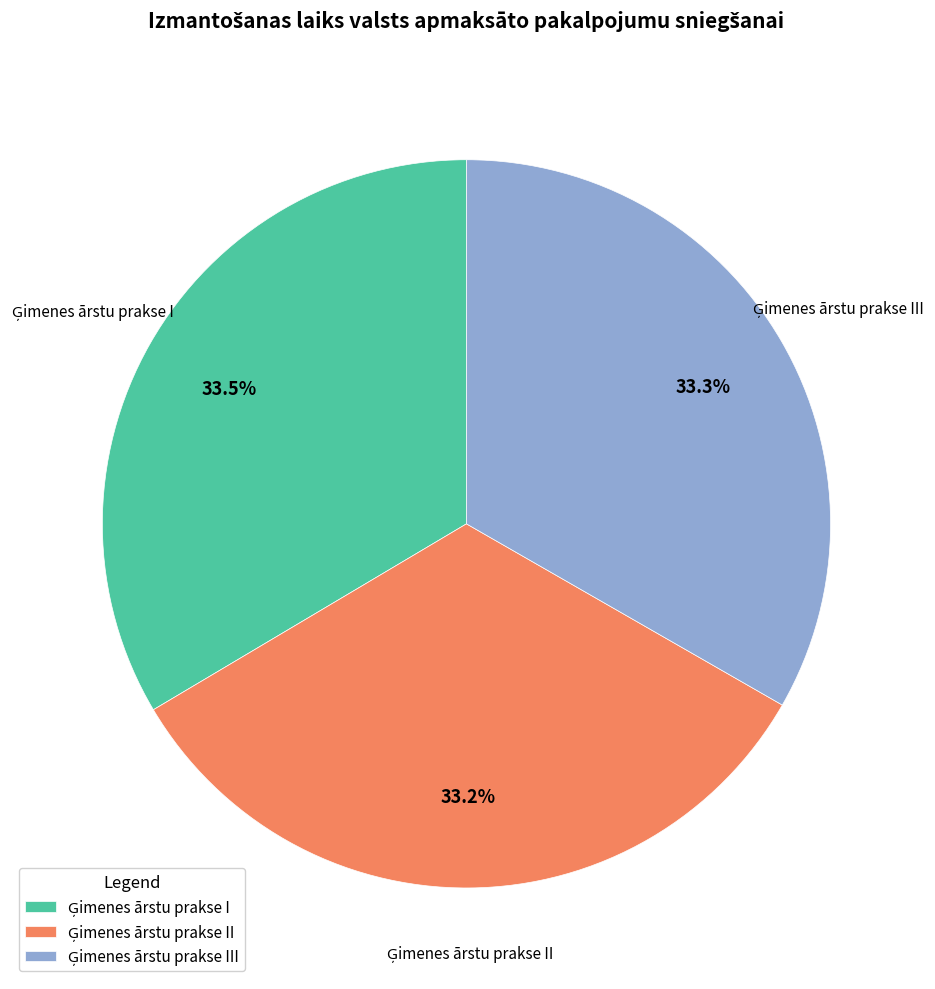

Is there a majority slice in this chart?

No